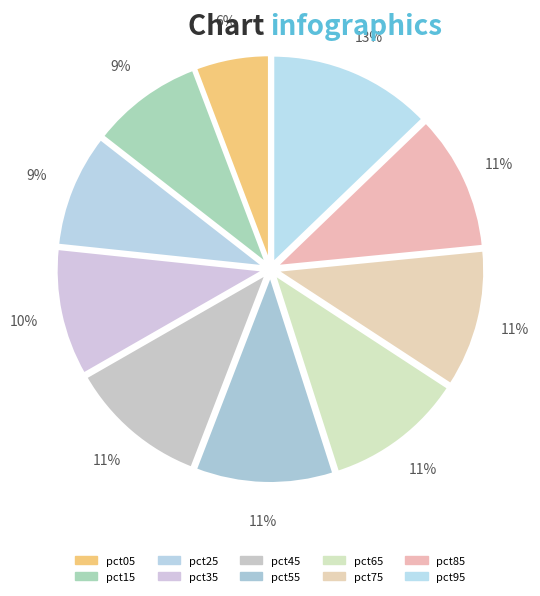

True or false: pct65 accounts for 11% of the total.

True